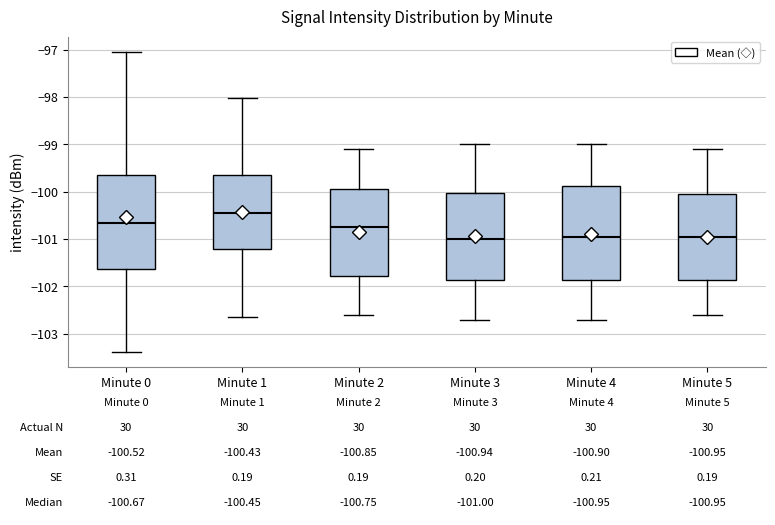

Which box has the highest median line?

Minute 1